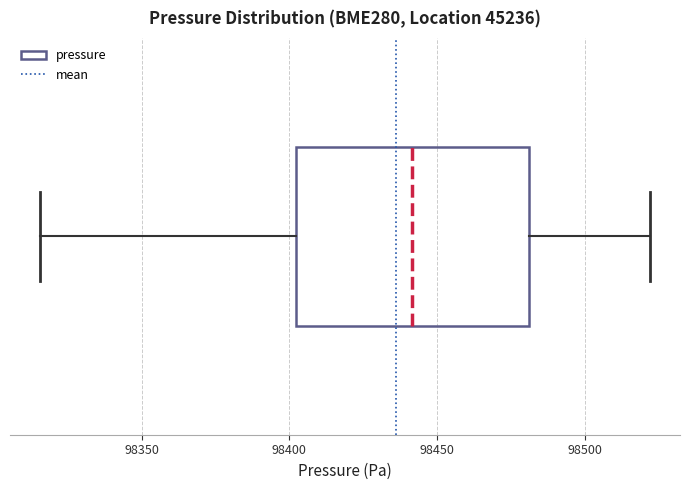

Transcribe this box plot: give where the median line is, the range the box spans, and where the two whiskers end, as read against the x-axis. The values are not printed on the chart, so give them approximately, as read against the axis.

median 98440, box 98400 to 98480, whiskers 98315 to 98520